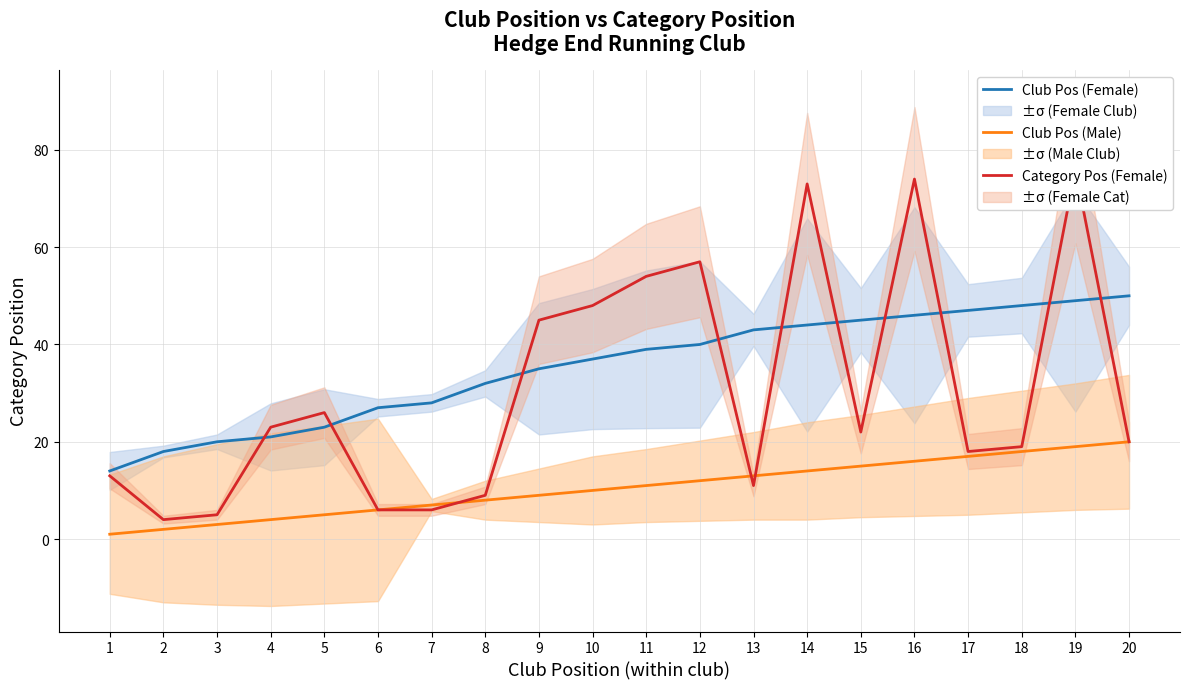

What is the sum of the Club Pos (Male) values at 8 and 19?

27